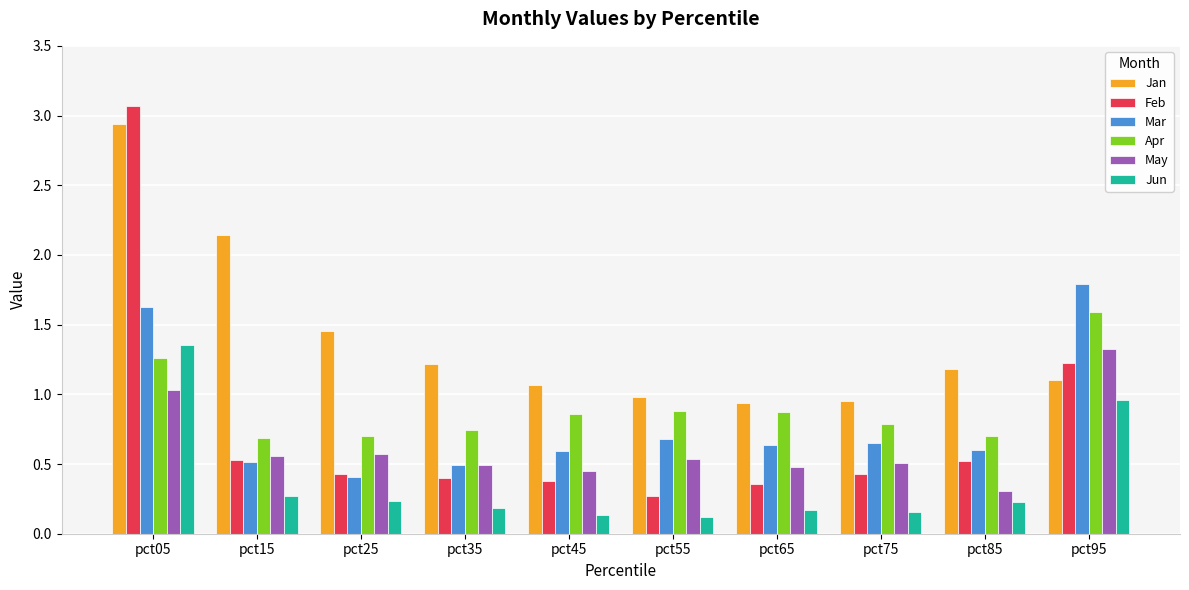

What is the maximum value for Feb?

3.1